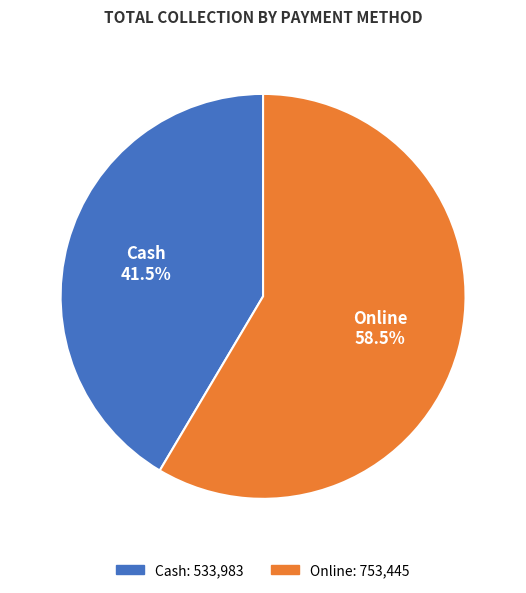

Which category has the biggest portion of the pie?

Online